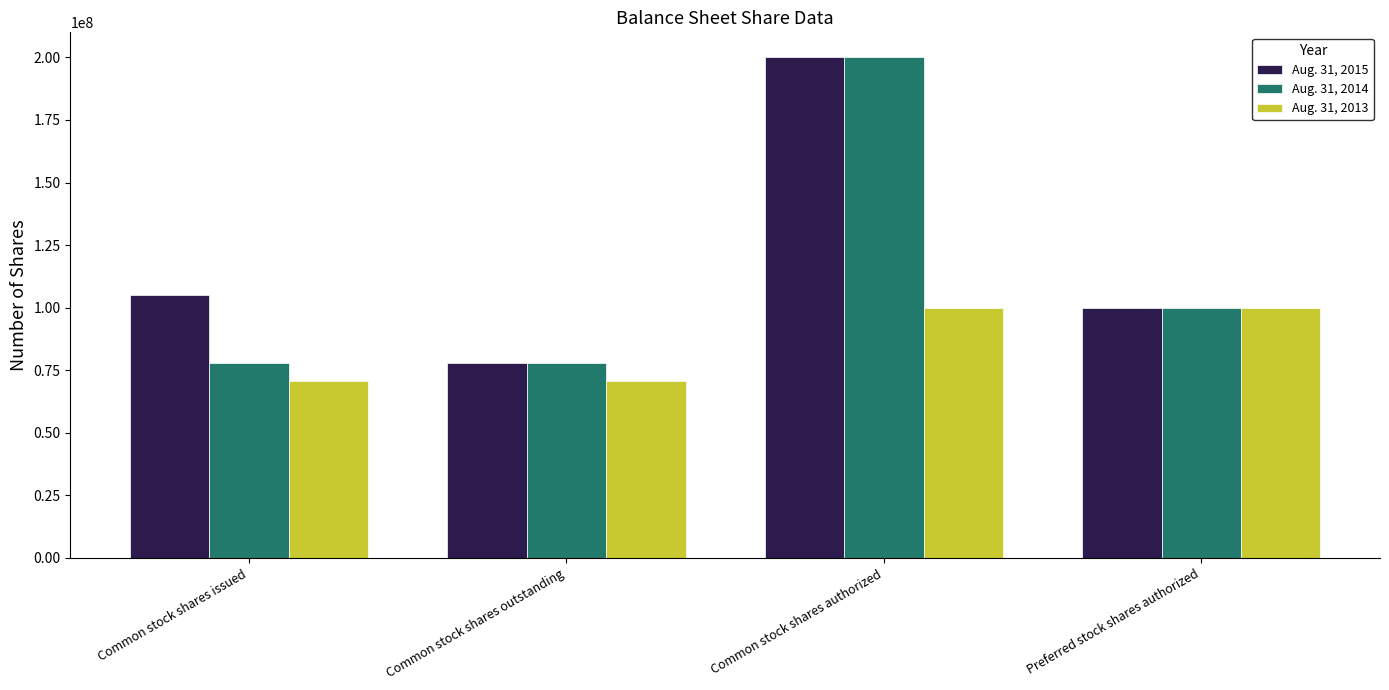

What is the label of the 3rd bar from the left?

Common stock shares authorized